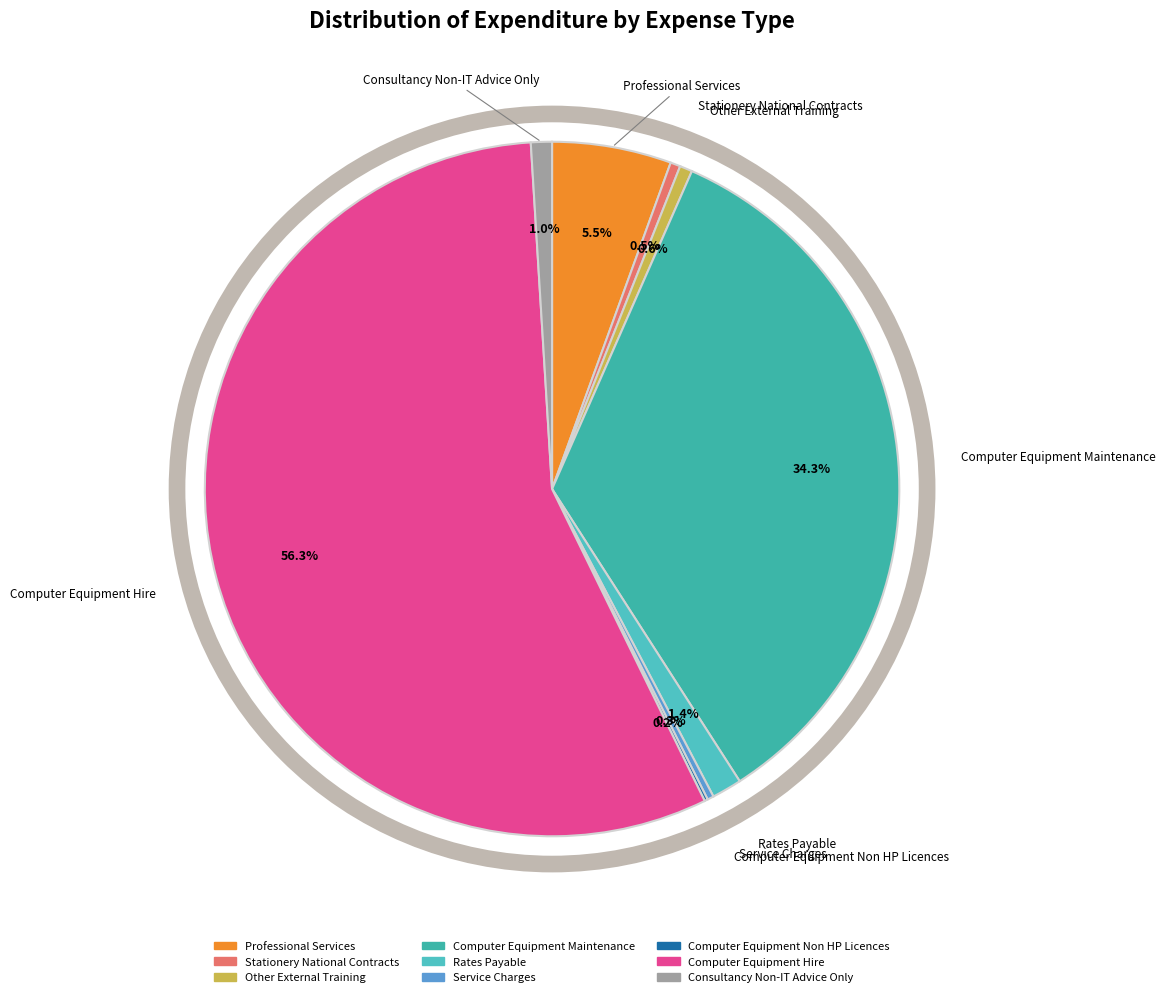

Which category has the biggest portion of the pie?

Computer Equipment Hire